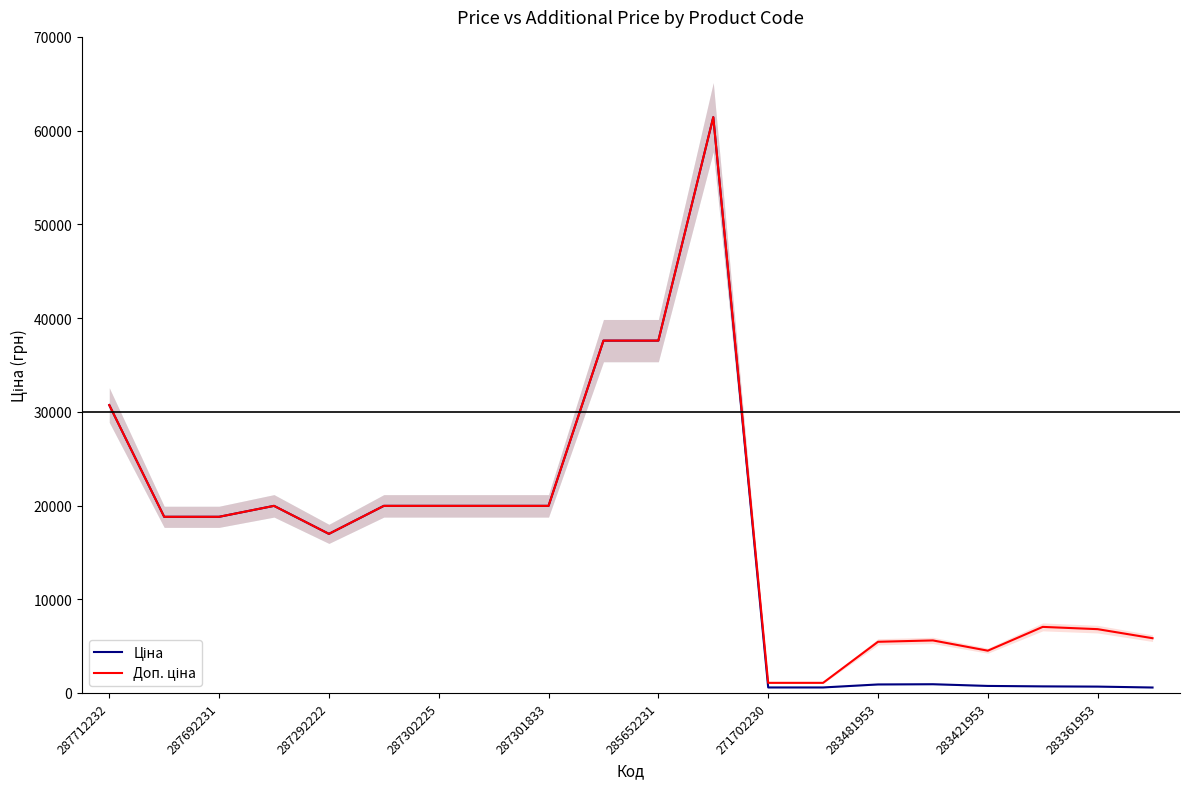

What are all the series names shown in the legend?

Ціна, Доп. ціна